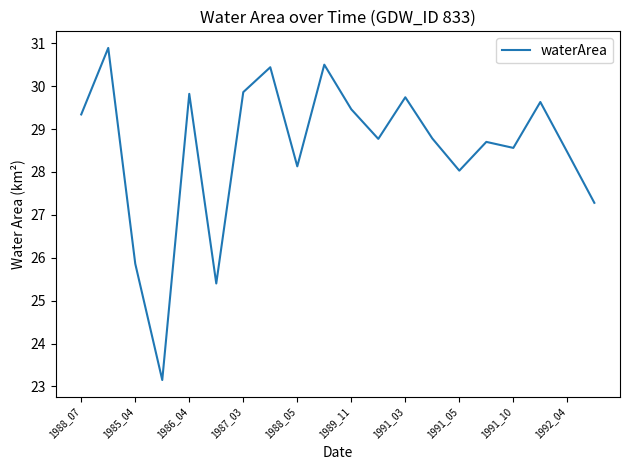

What is the maximum value shown in the chart?

30.9